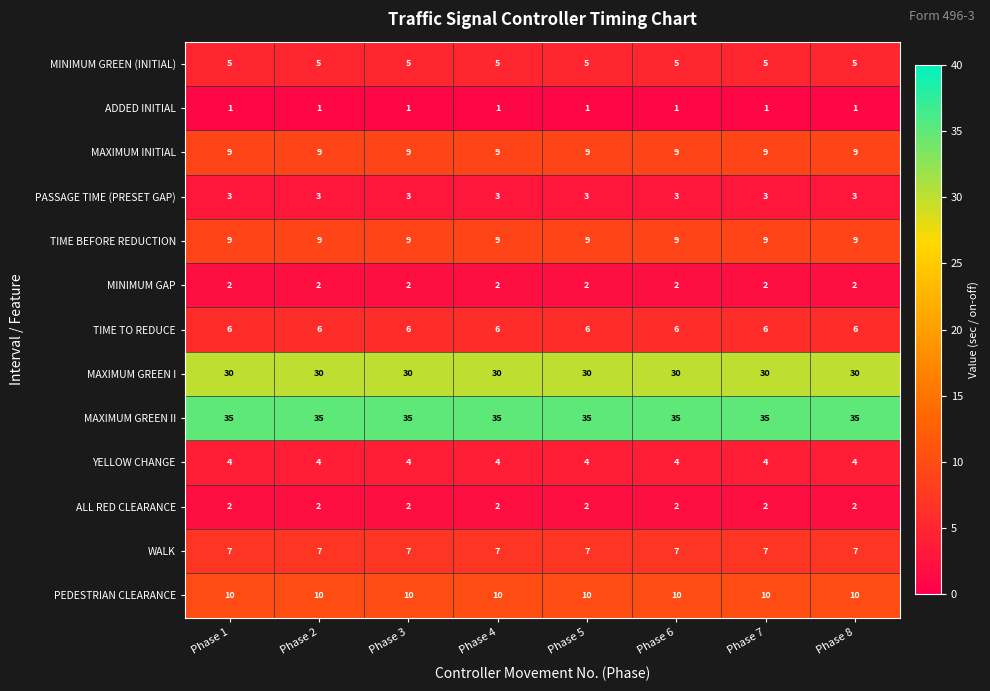

Is the value of PASSAGE TIME (PRESET GAP) at Phase 5 greater than the value of WALK at Phase 7?

No